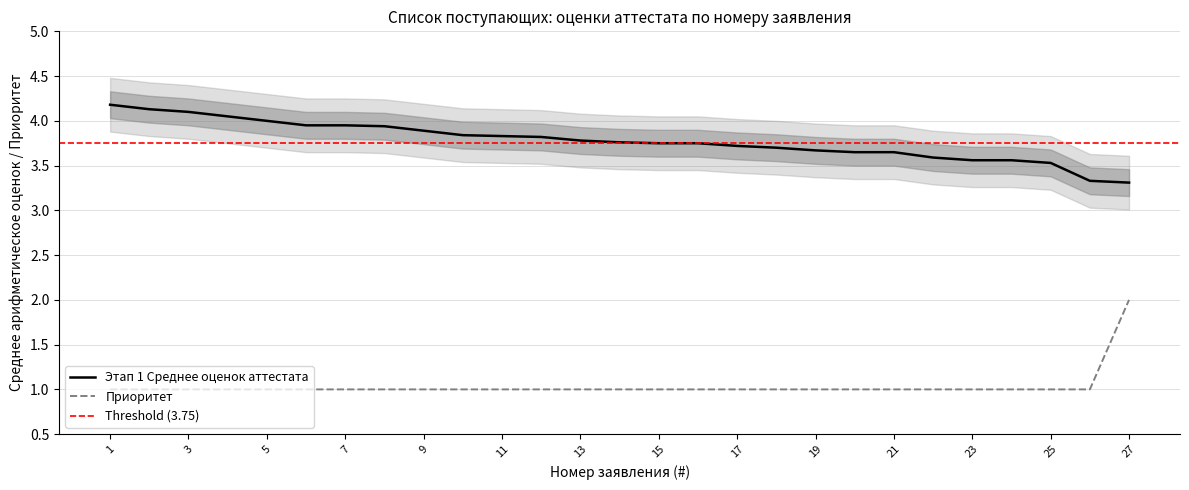

True or false: Приоритет and Этап 1 Среднее арифметическое оценок аттестата cross at least once.

False